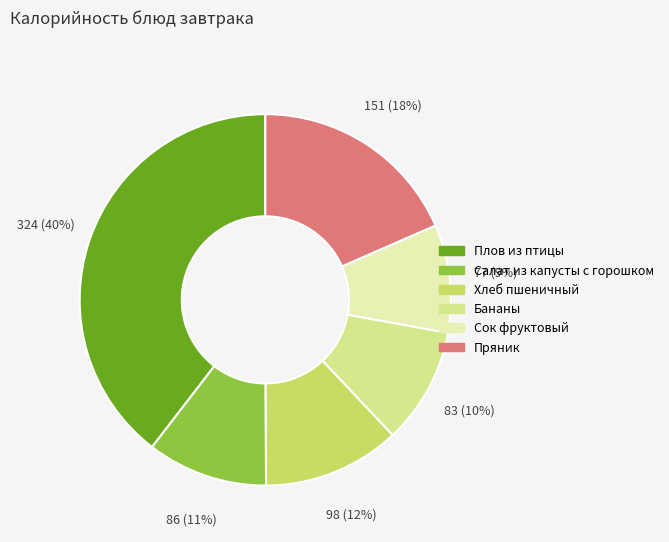

What is the ratio of the value at Салат из капусты с горошком to the value at Плов из птицы?

0.3